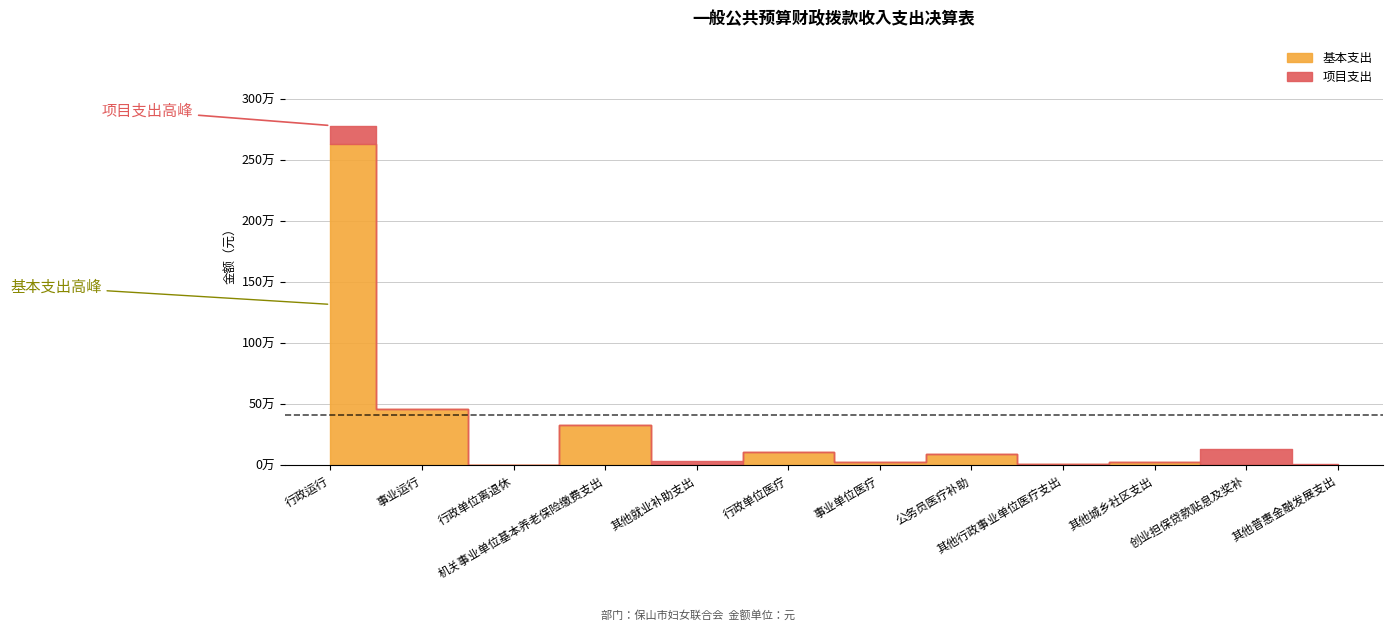

What is the spread (max minus min) of values at 行政运行?

2480882.5